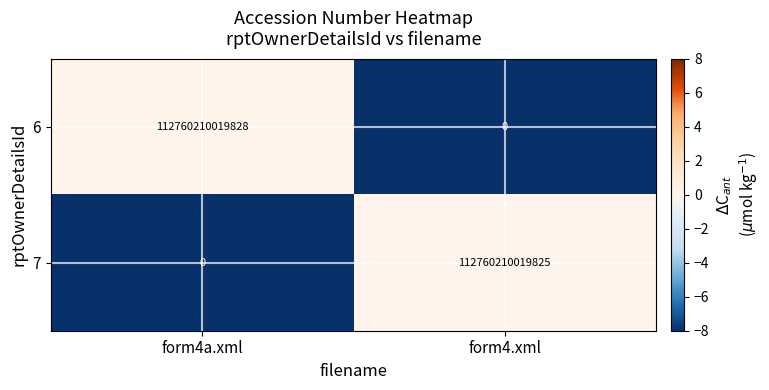

Is the value of 7 at form4.xml greater than the value of 6 at form4.xml?

Yes